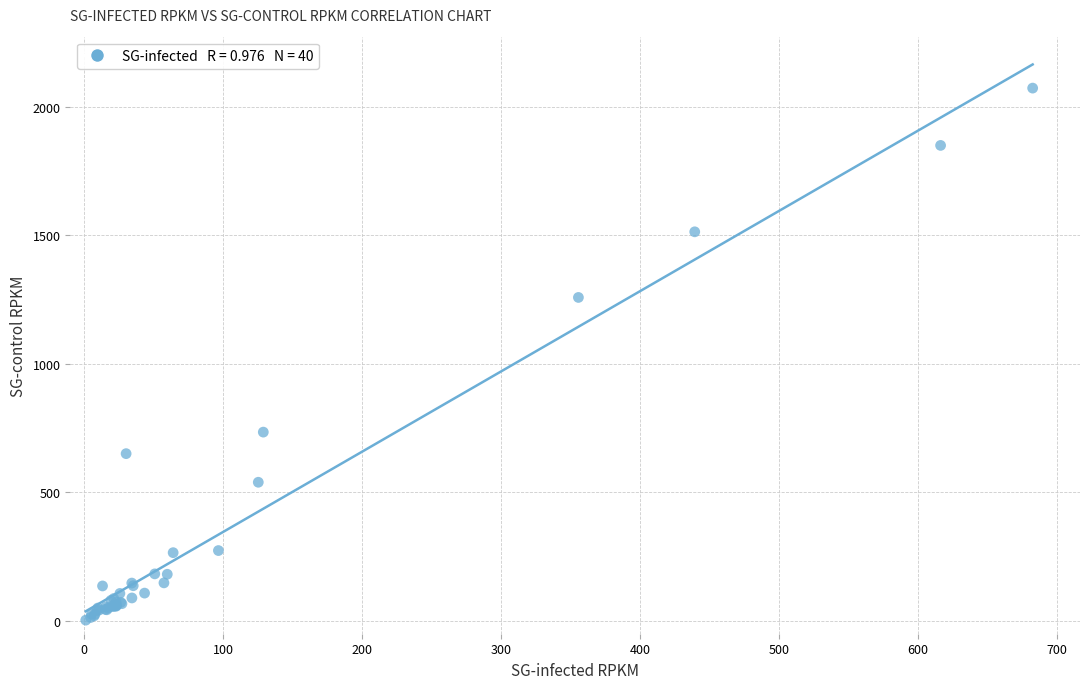

What Y value in the scatter plot is closest to 1037?

1257.9